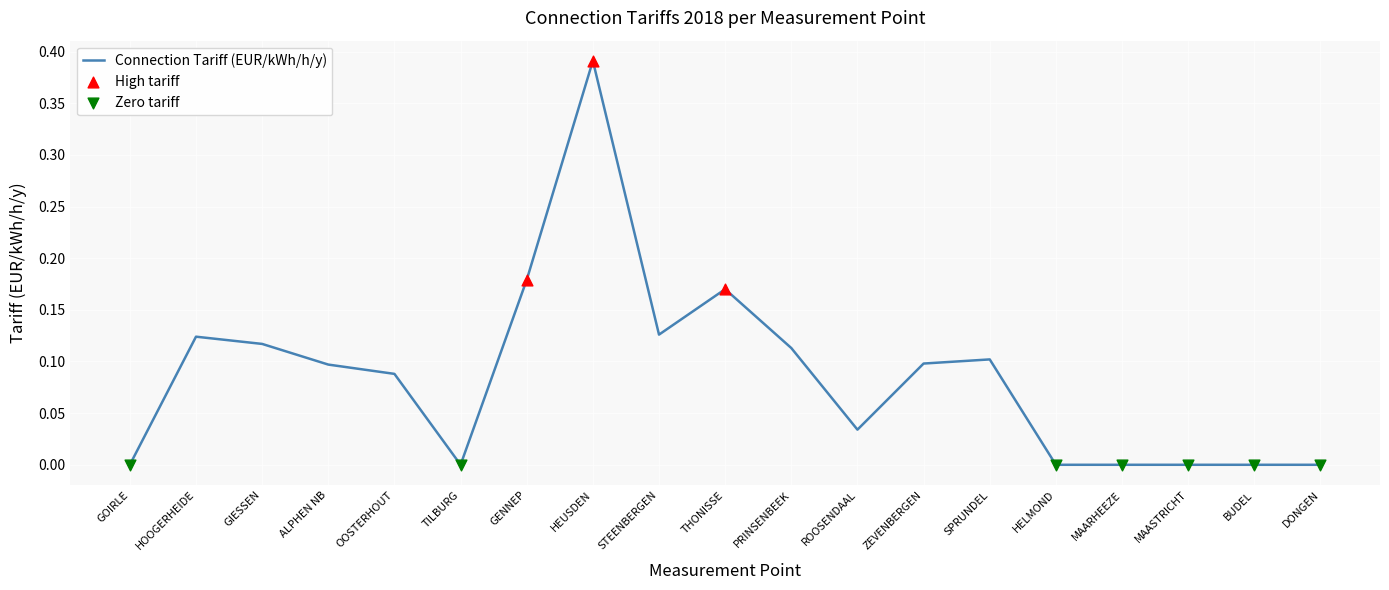

Which has a higher value, STEENBERGEN or OOSTERHOUT?

STEENBERGEN